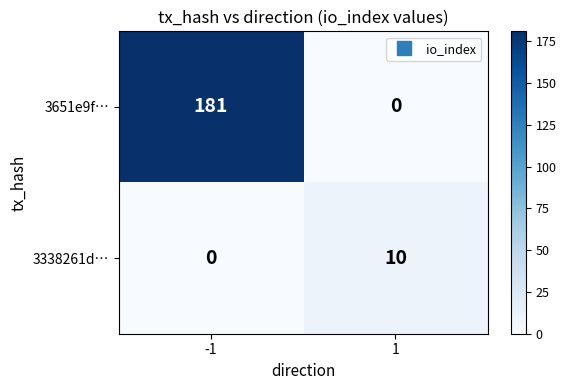

What is the difference between the maximum and minimum values in the 3651e9f… series?

181